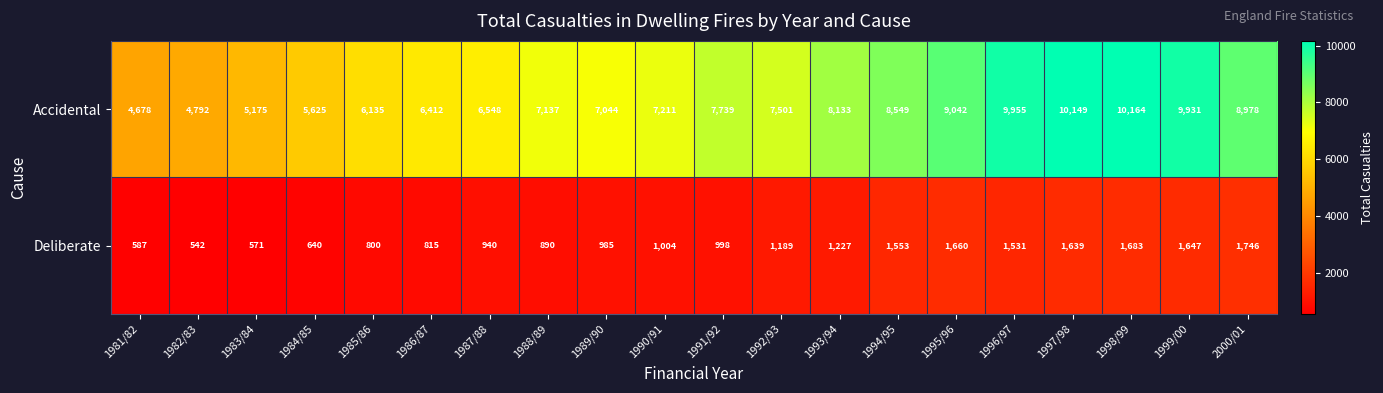

How many series are shown in this chart?

2